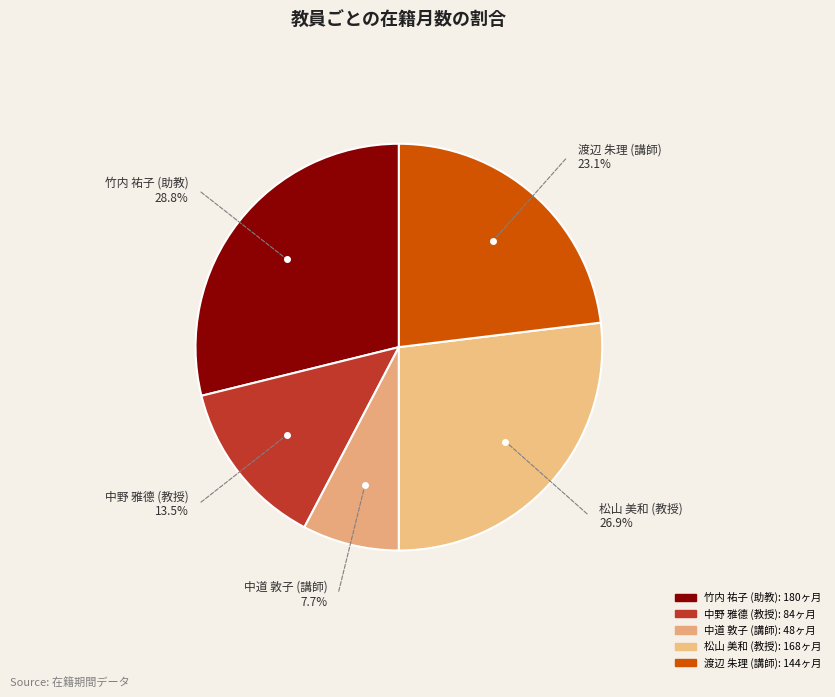

True or false: 中道 敦子 (講師) accounts for 18% of the total.

False